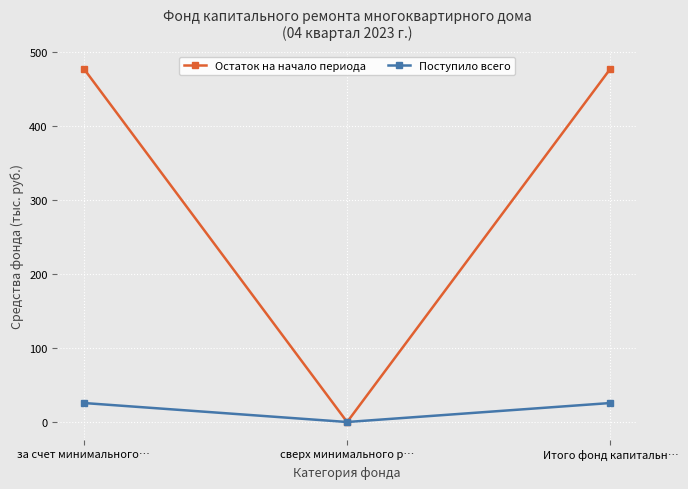

List the series in order of their peak value, lowest first.

Поступило всего, Остаток на начало периода